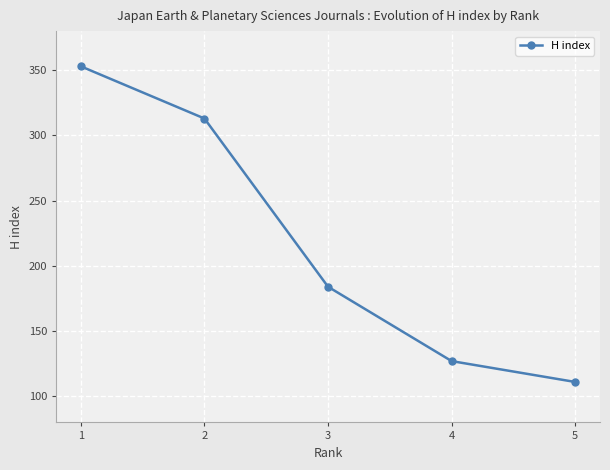

Is it true that the value at 3 is 92?

False